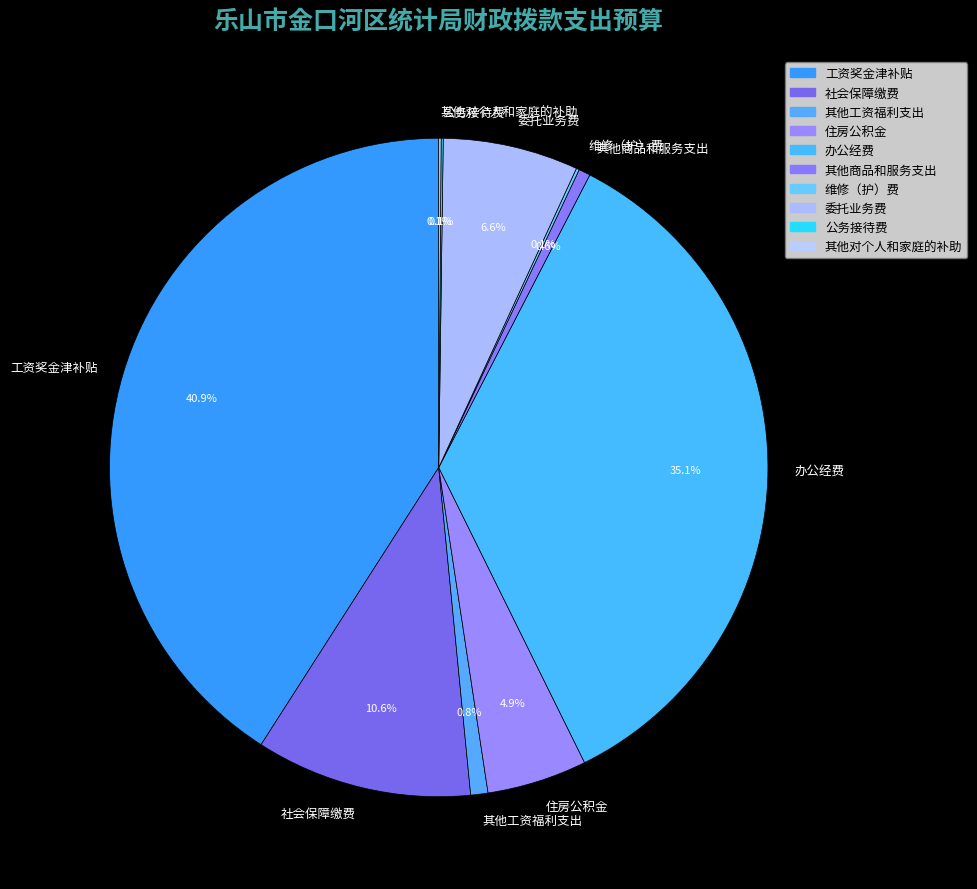

To the nearest percent, what percentage of the pie is 其他工资福利支出?

1%